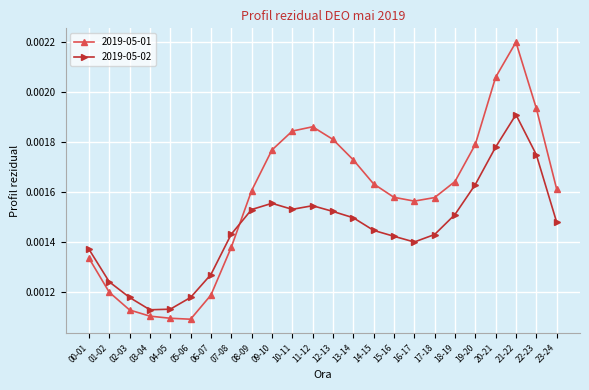

What is the label of the 13th point from the right?

11-12